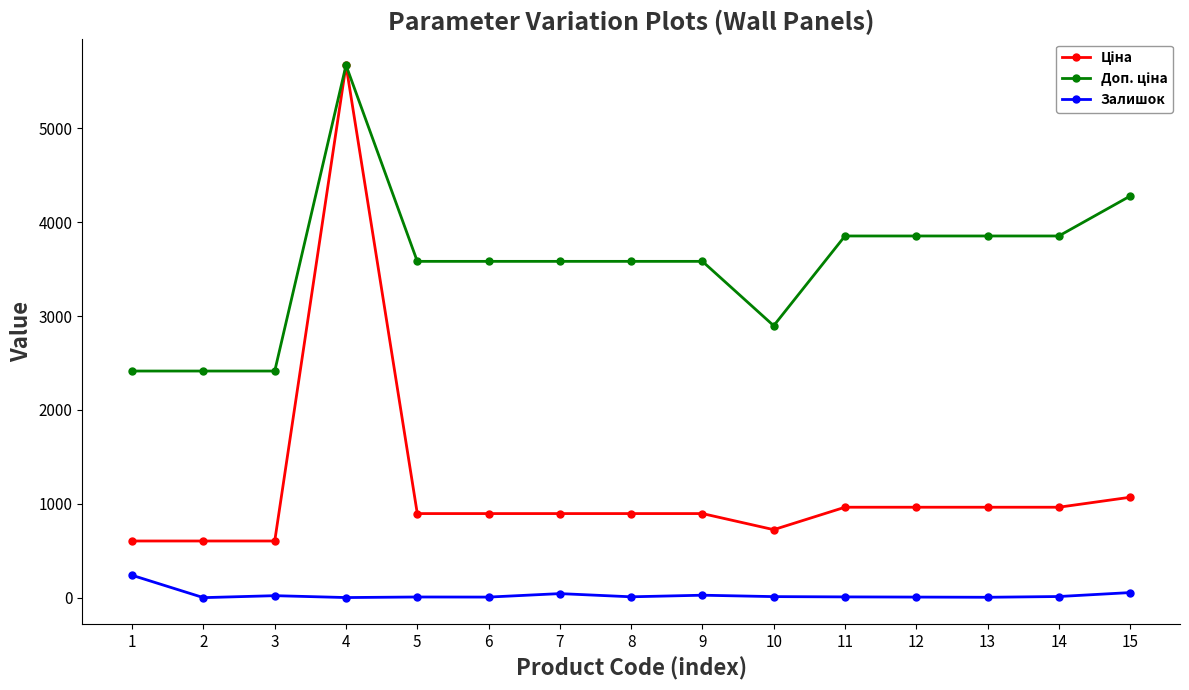

At which category is the sum across all series the highest?

4